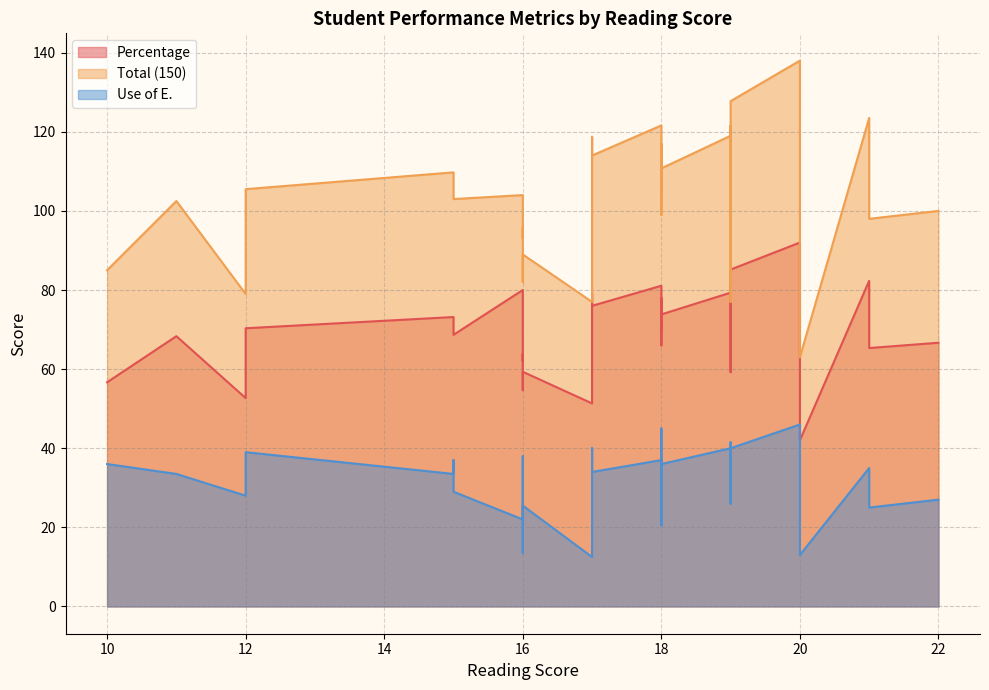

The value of Percentage at 18.0 is 120.6. True or false?

False